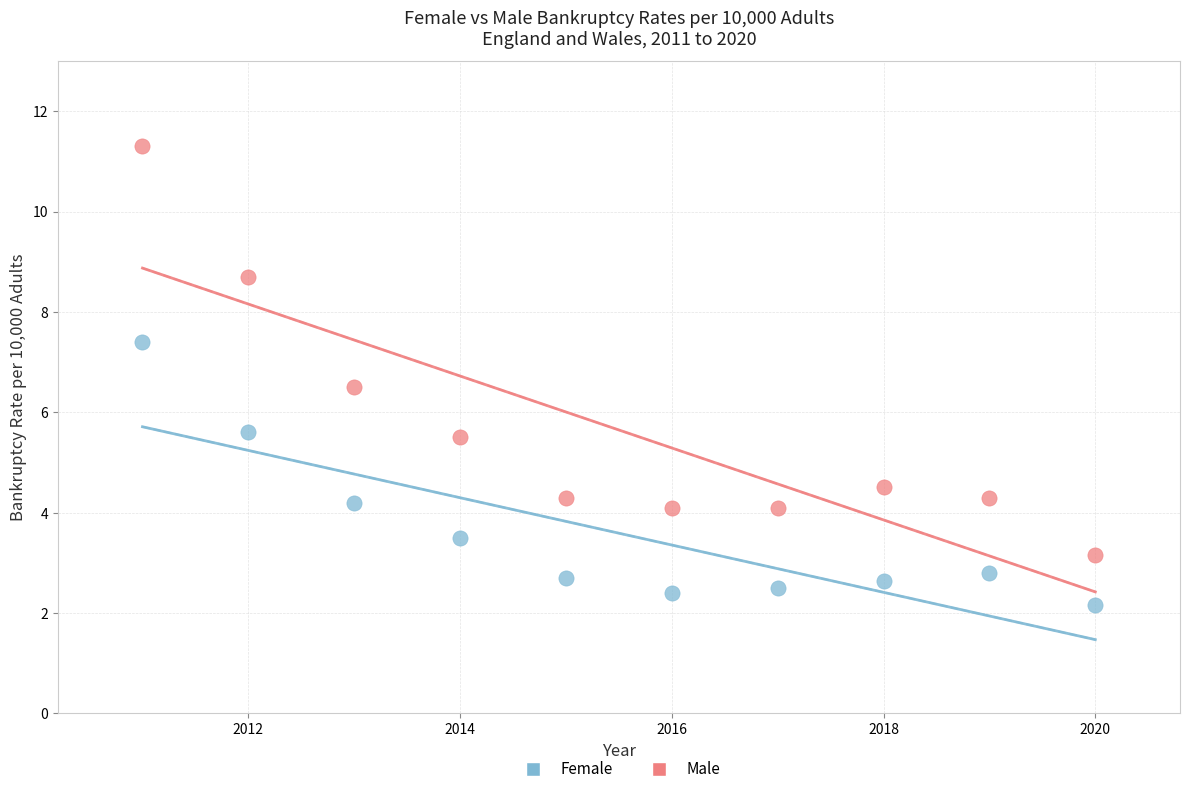

Across all data points, what is the range of X values (max minus min)?

9.0